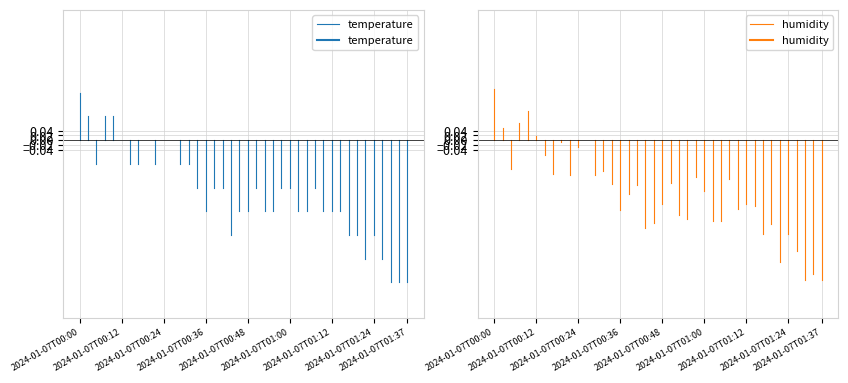

True or false: humidity has a value of 0.2 at 2024-01-07T00:00.

True